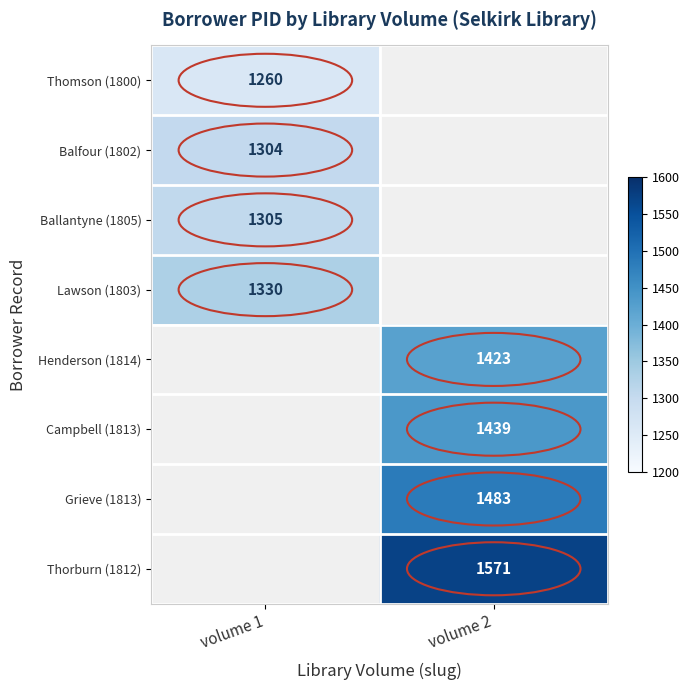

The Lawson (1803) series shows 449.7 at volume 1. True or false?

False